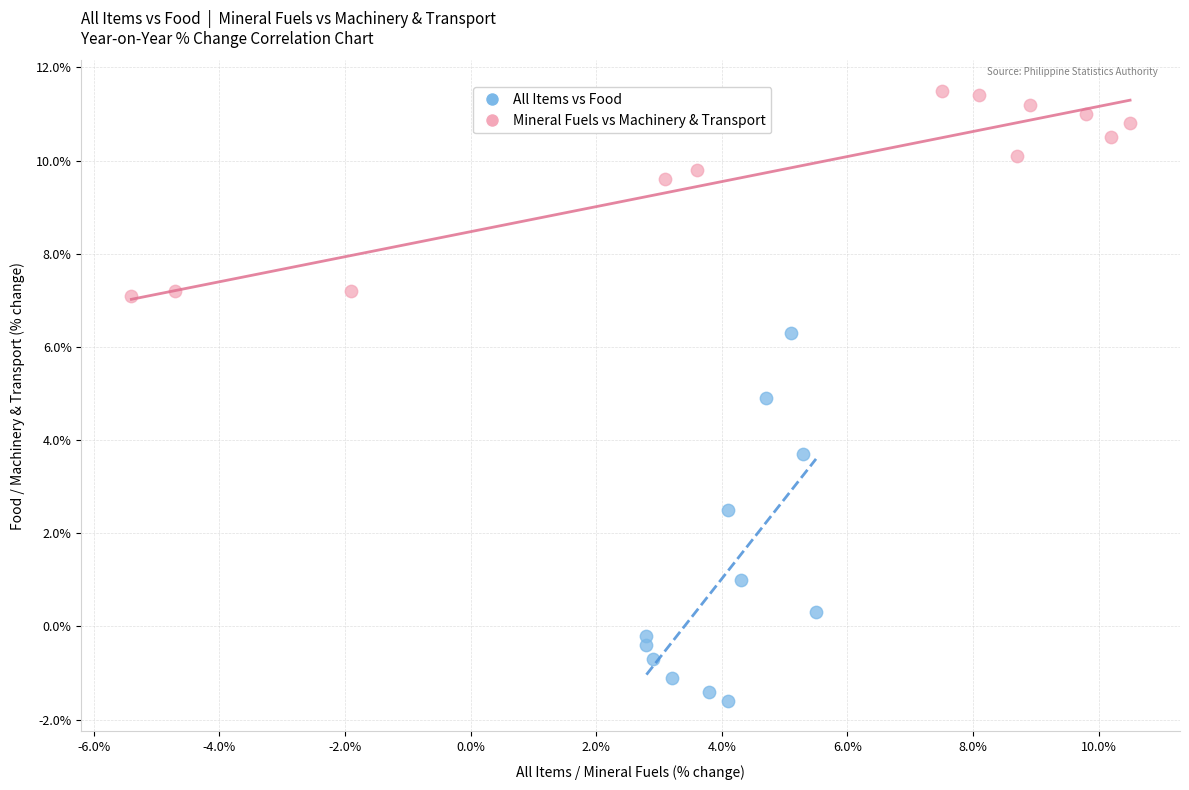

Which series contains the lowest Y value?

All Items vs Food